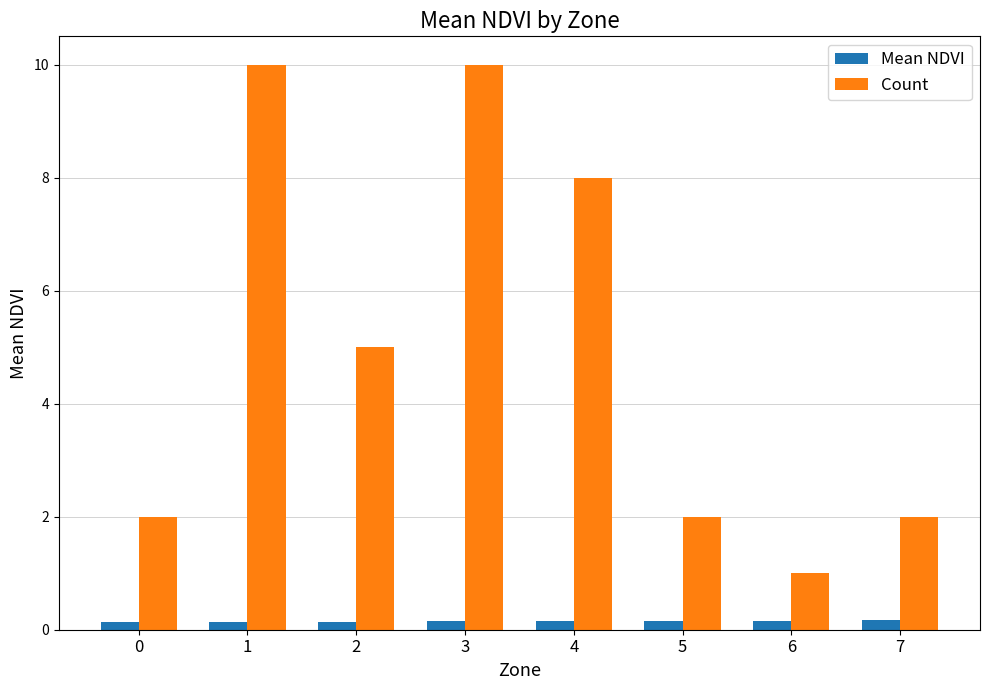

Is it true that Count equals 2.0 at 0?

True